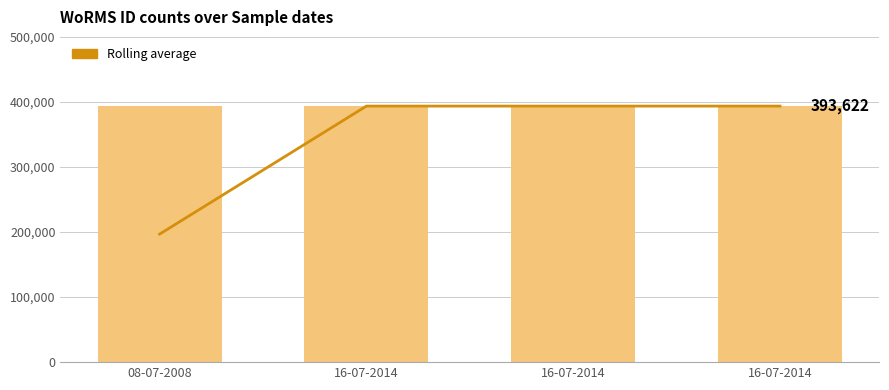

What is the value of the WoRMS ID bar at the 4th from the left?

393622